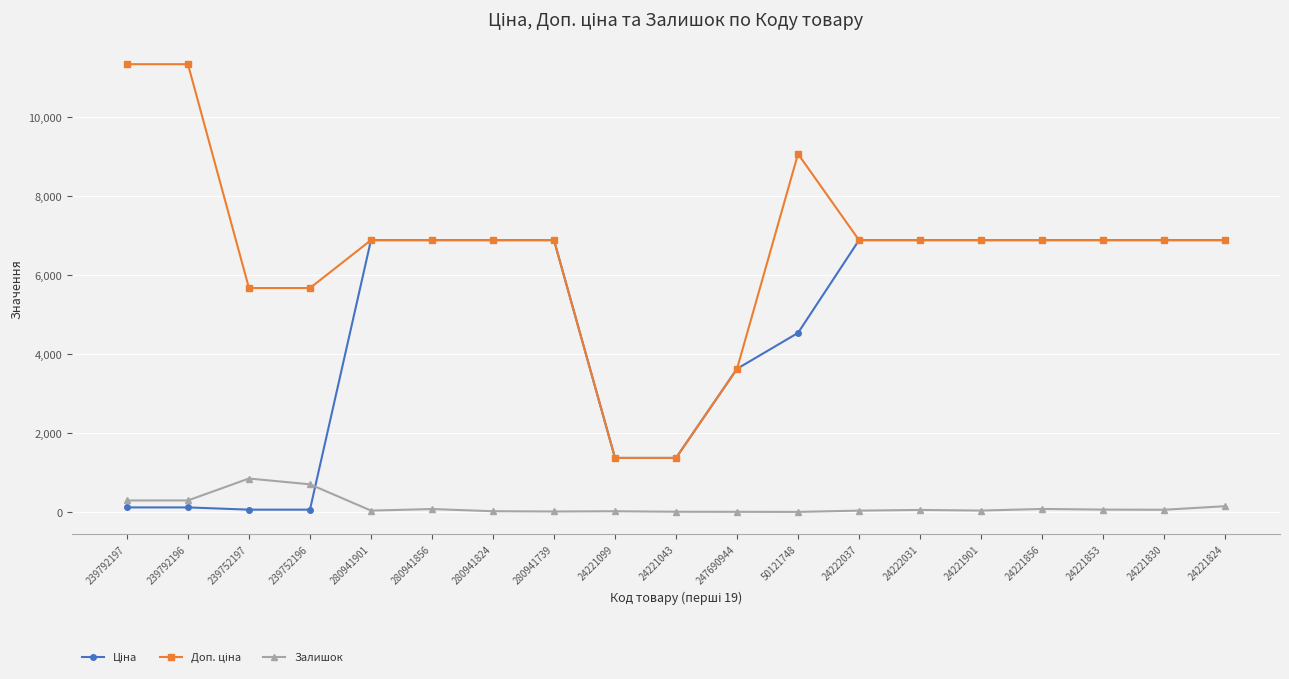

What is the greatest value displayed?

11334.0